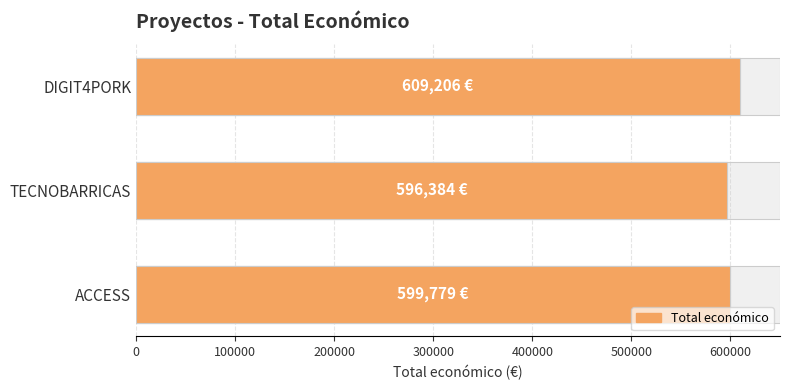

Is it true that the value at DIGIT4PORK is 793533?

False